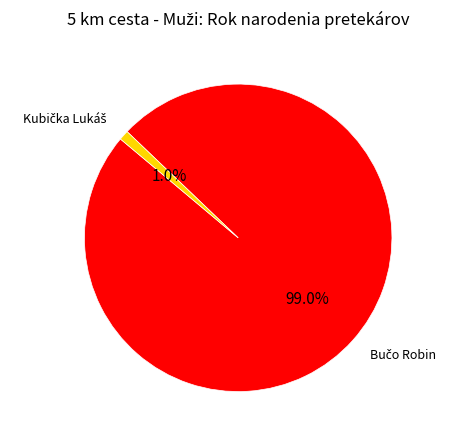

Is there any slice that represents more than half of the pie?

Yes